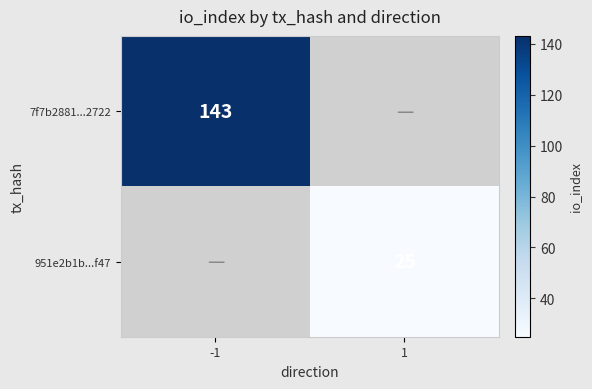

At which category does the chart reach its minimum across all series?

1